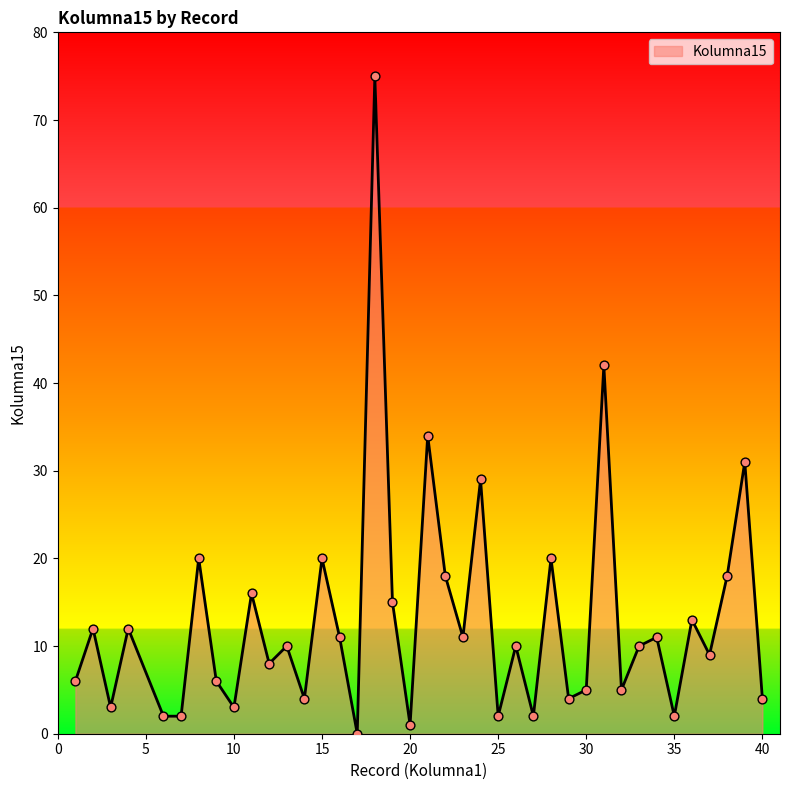

What is the difference between the maximum and minimum values?

75